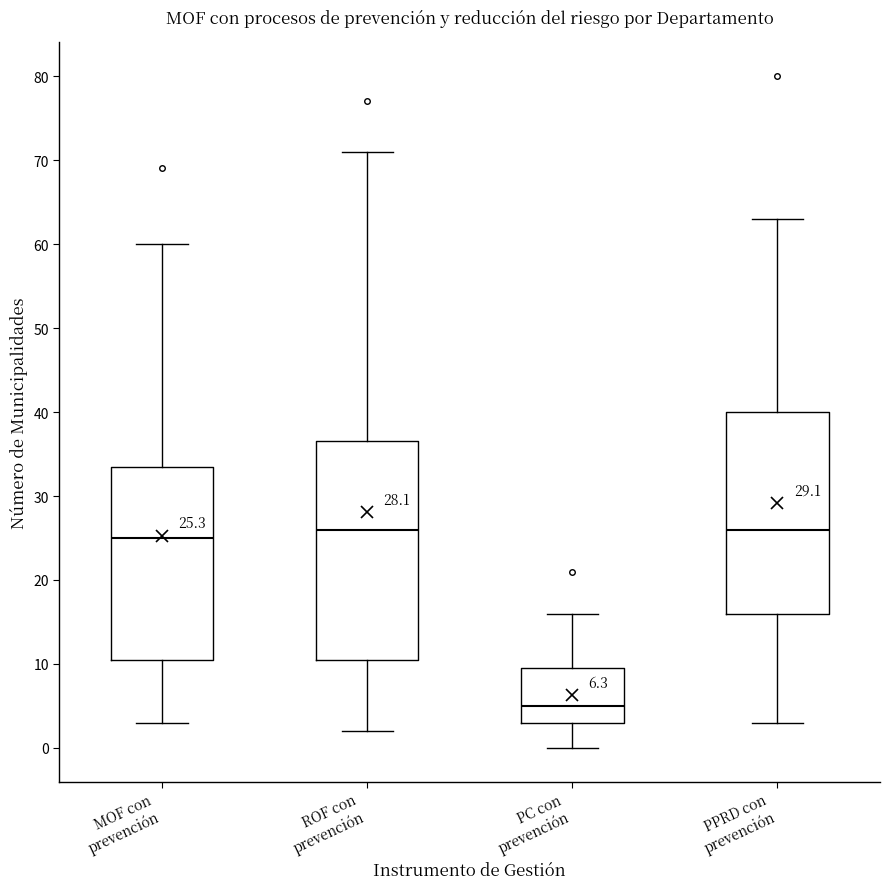

Which box is the tallest, from its lower edge to its upper edge?

ROF con prevención